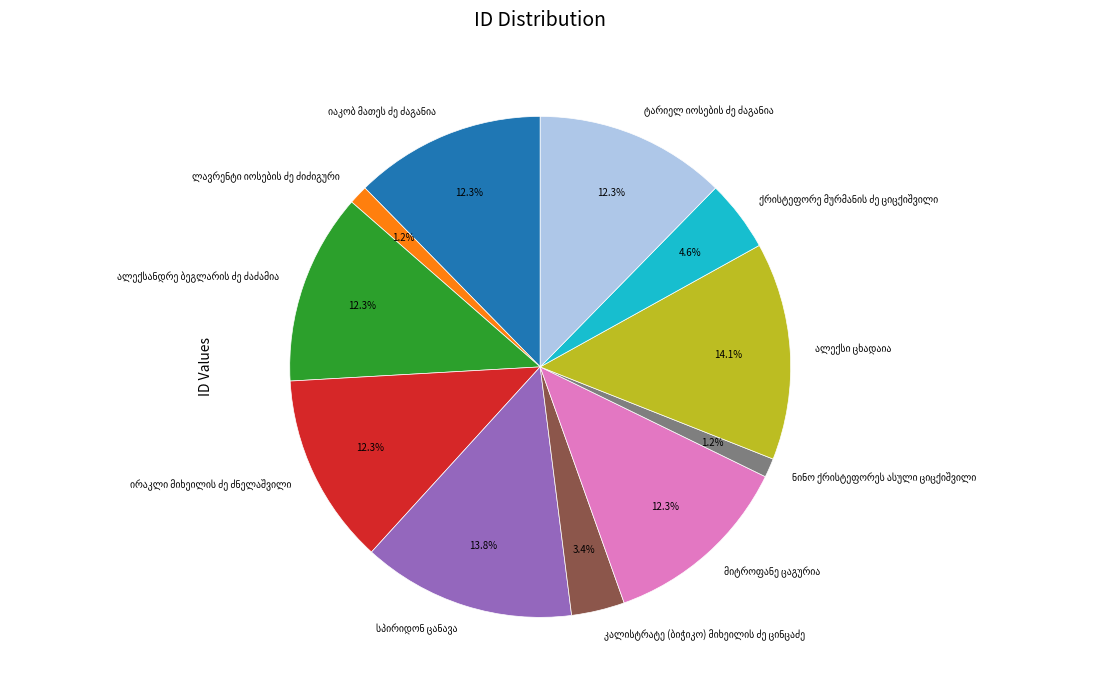

Does any single category account for the majority?

No